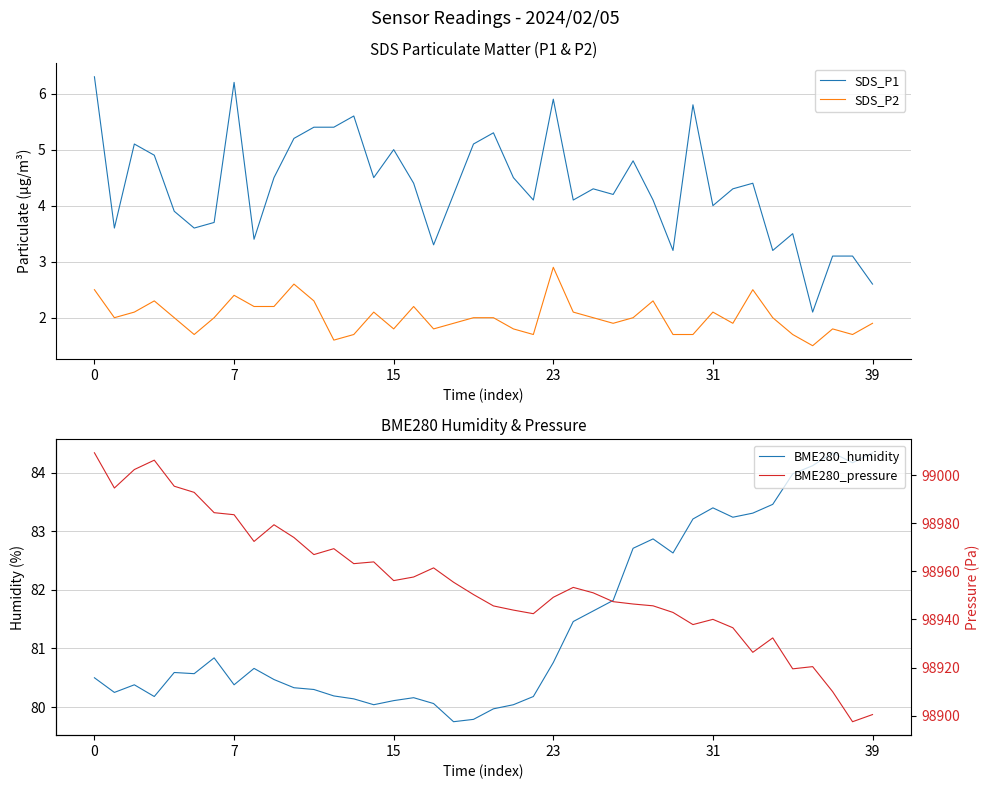

True or false: SDS_P2 has a value of 4.0 at 0.

False